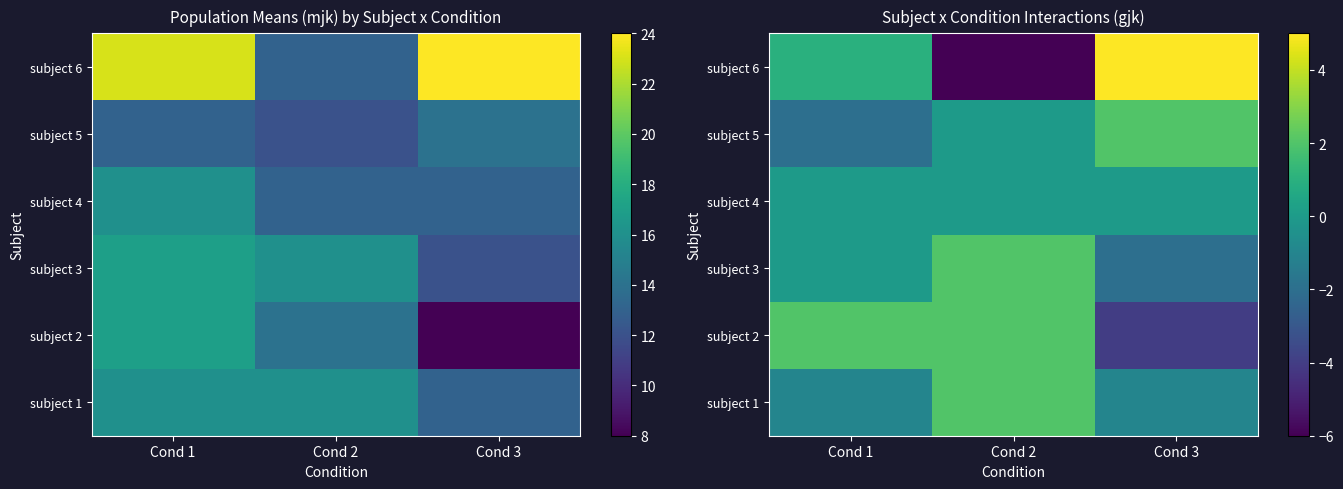

True or false: subject 1 has a value of 4 at Cond 2.

False